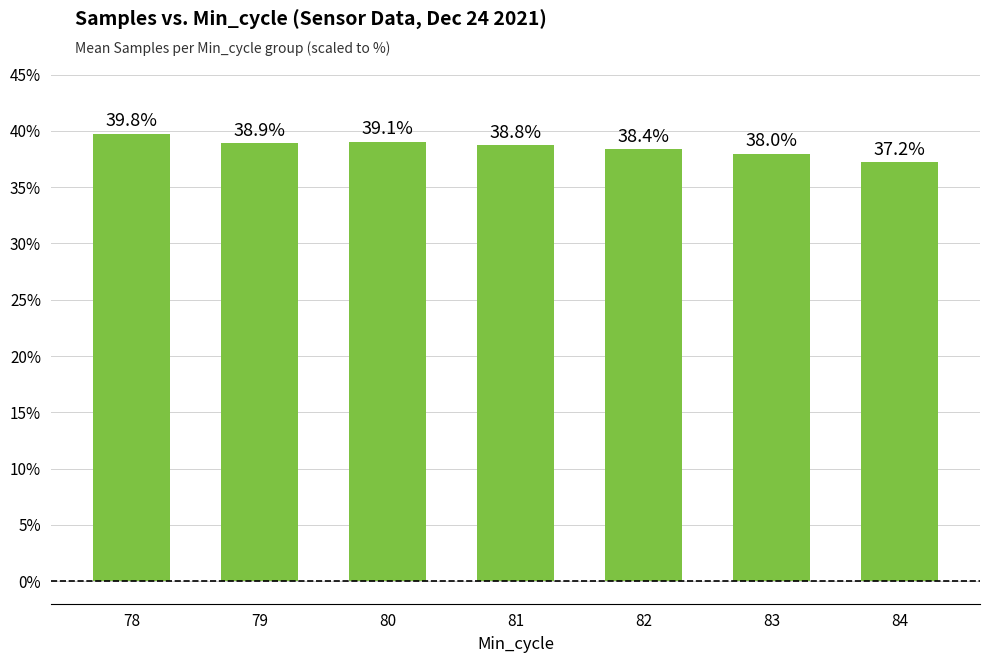

How many values exceed 38?

5